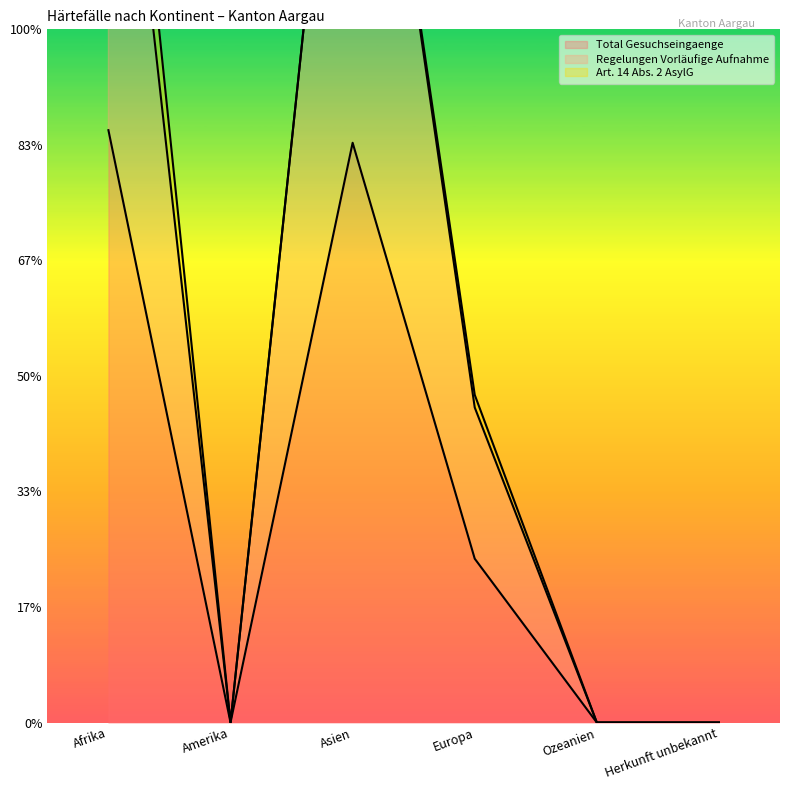

True or false: Regelungen Vorläufige Aufnahme has more than 2 interior local peaks.

False